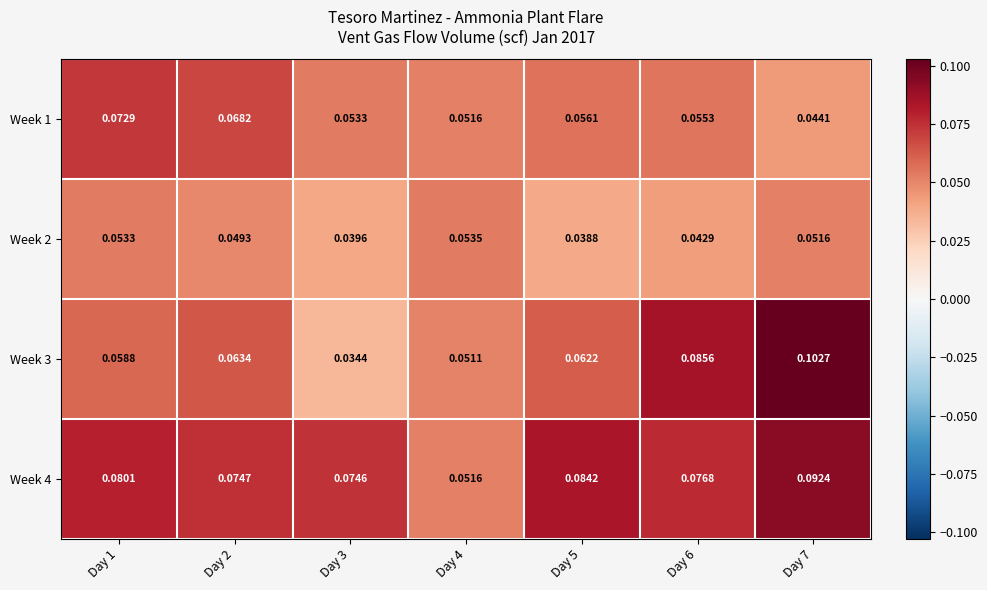

Is the value of Week 3 at Day 5 greater than the value of Week 2 at Day 5?

Yes